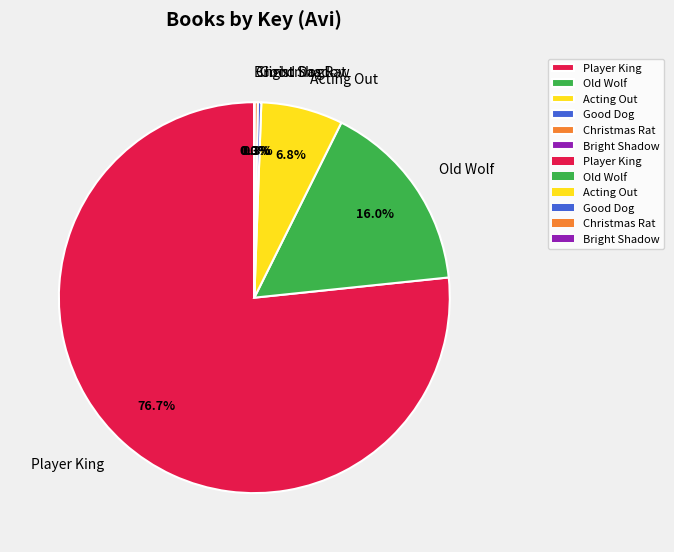

What is the total percentage of Player King and Acting Out?

83.4%